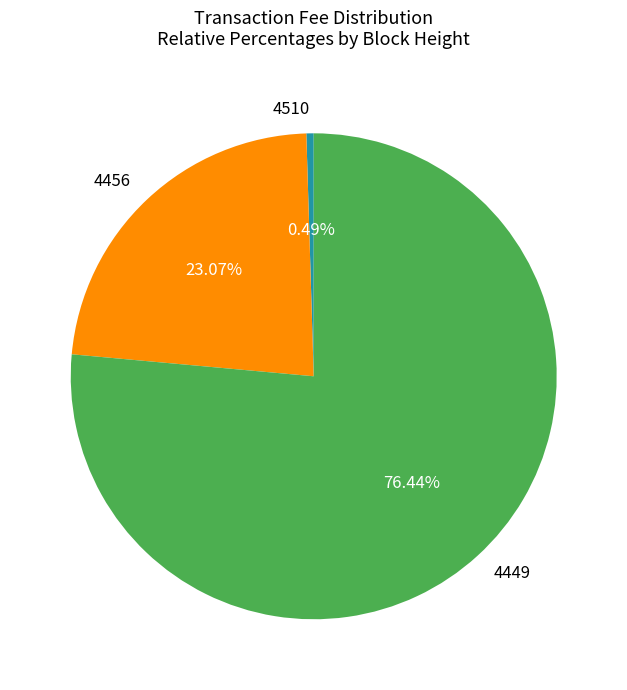

Rank the categories by value from highest to lowest.

4449, 4456, 4510